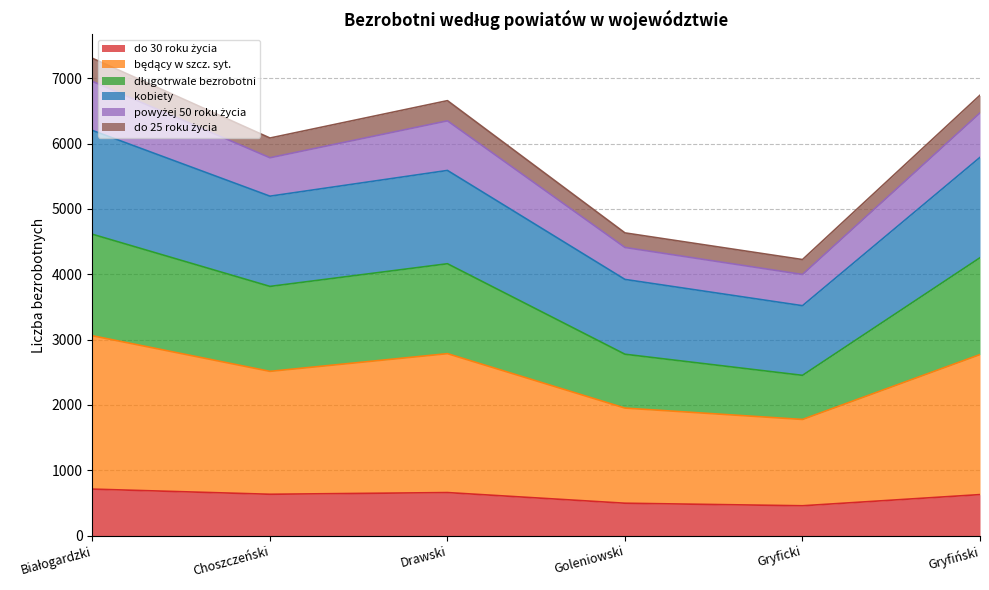

What is the total value across all series at Gryficki?

4225